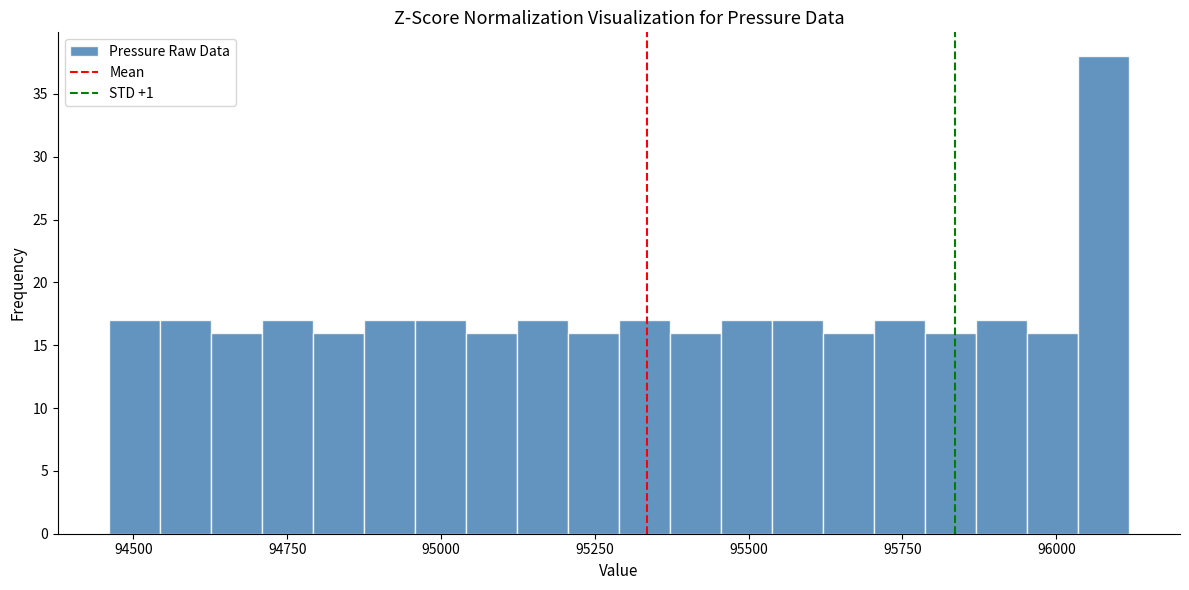

Around what value on the x-axis is the tallest bar? Give the approximate position of its centre, as read against the axis.

96100